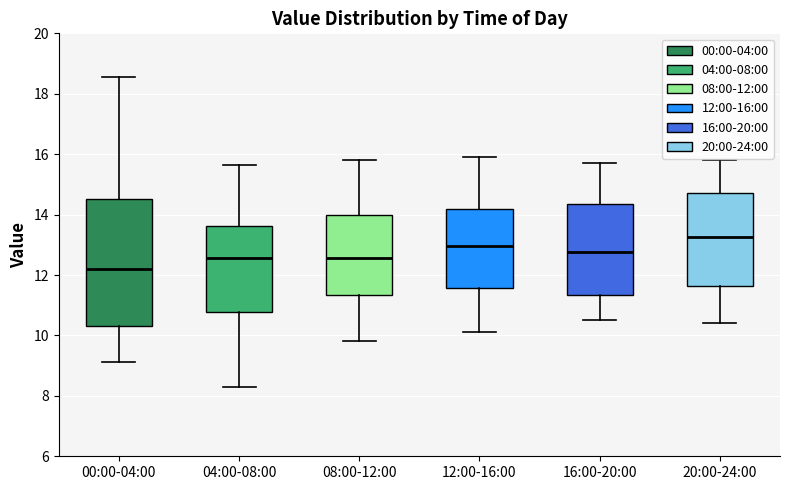

Reading left to right, transcribe this box plot: for each box, give where its median line is, the range the box spans, and where its two whiskers end, as read against the y-axis. The values are not printed on the chart, so give them approximately, as read against the axis.

00:00-04:00: median 12.2, box 10.4 to 14.6, whiskers 9.2 to 18.6
04:00-08:00: median 12.6, box 10.8 to 13.6, whiskers 8.4 to 15.6
08:00-12:00: median 12.6, box 11.4 to 14.0, whiskers 9.8 to 15.8
12:00-16:00: median 13.0, box 11.6 to 14.2, whiskers 10.2 to 16.0
16:00-20:00: median 12.8, box 11.4 to 14.4, whiskers 10.6 to 15.8
20:00-24:00: median 13.2, box 11.6 to 14.8, whiskers 10.4 to 15.8